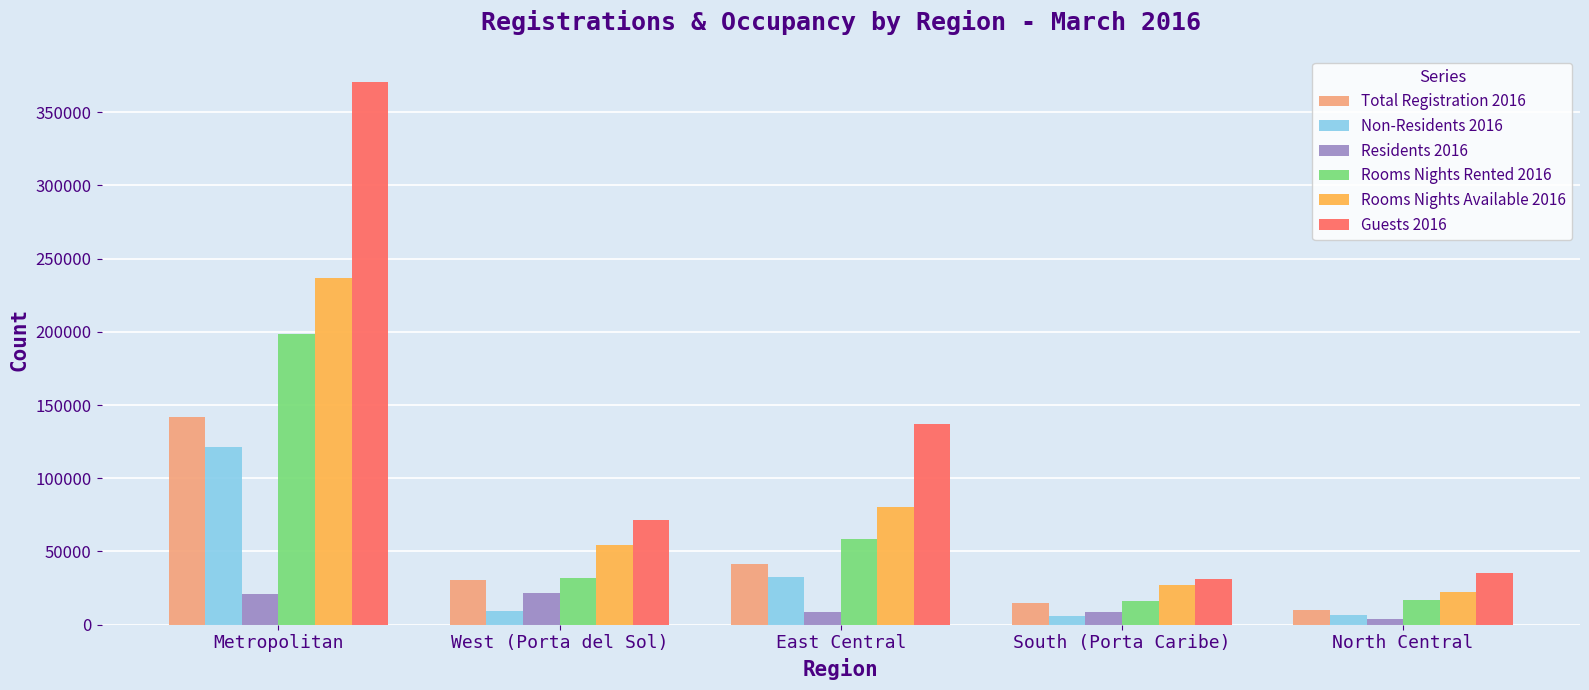

True or false: Residents 2016 has a value of 8383 at South (Porta Caribe).

True